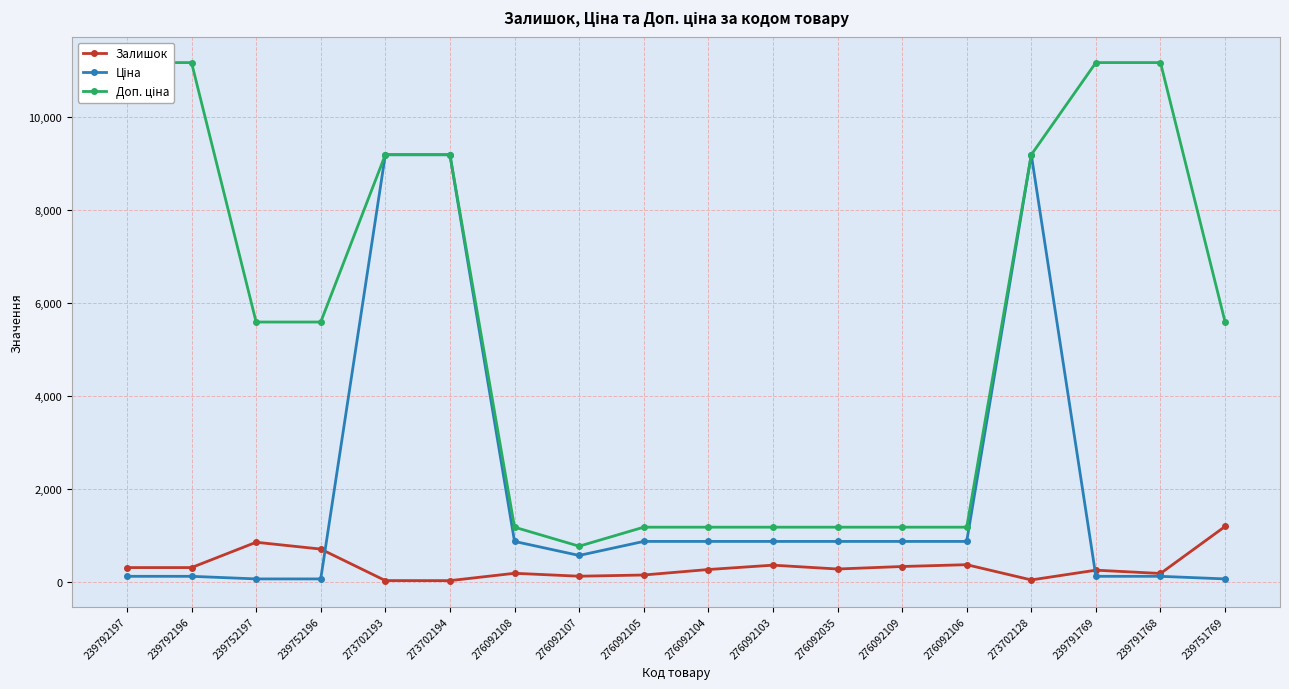

Which series has the largest range (max minus min)?

Доп. ціна